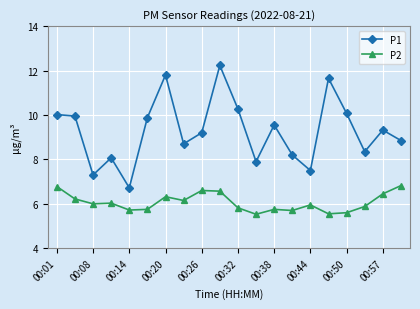

What is the value of the P2 point at the 13th from the left?

5.8